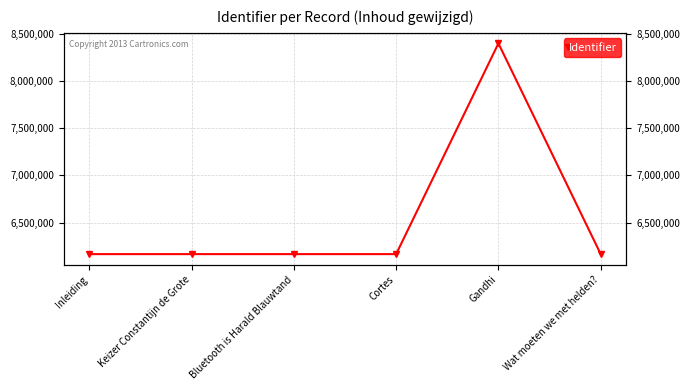

What is the label of the 5th point from the left?

Gandhi